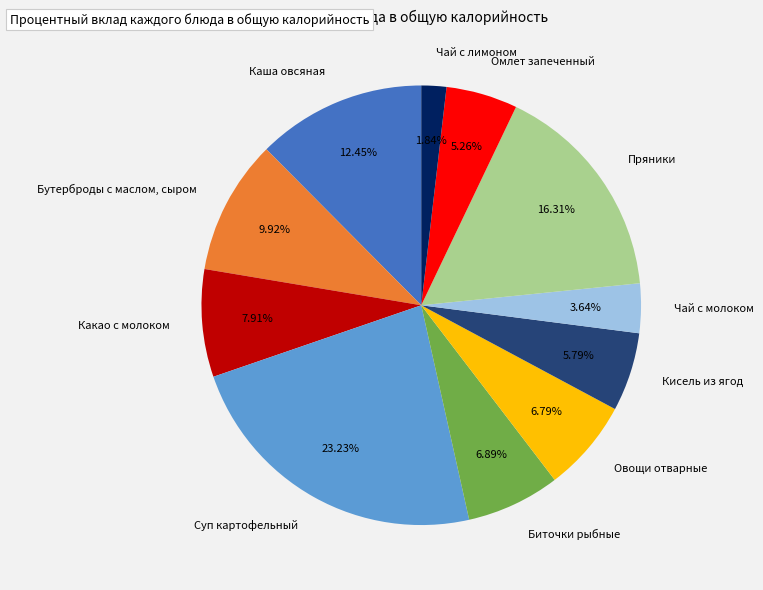

To the nearest percent, what is the difference between the largest and smallest slice percentages?

21%